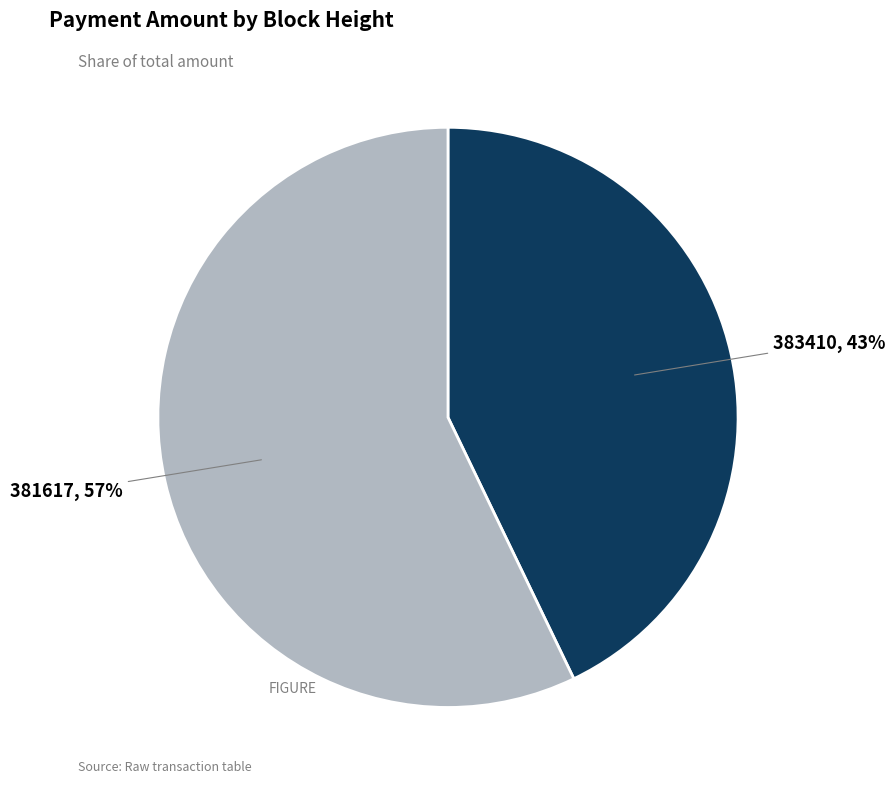

The 381617 slice represents 57% of the pie. True or false?

True